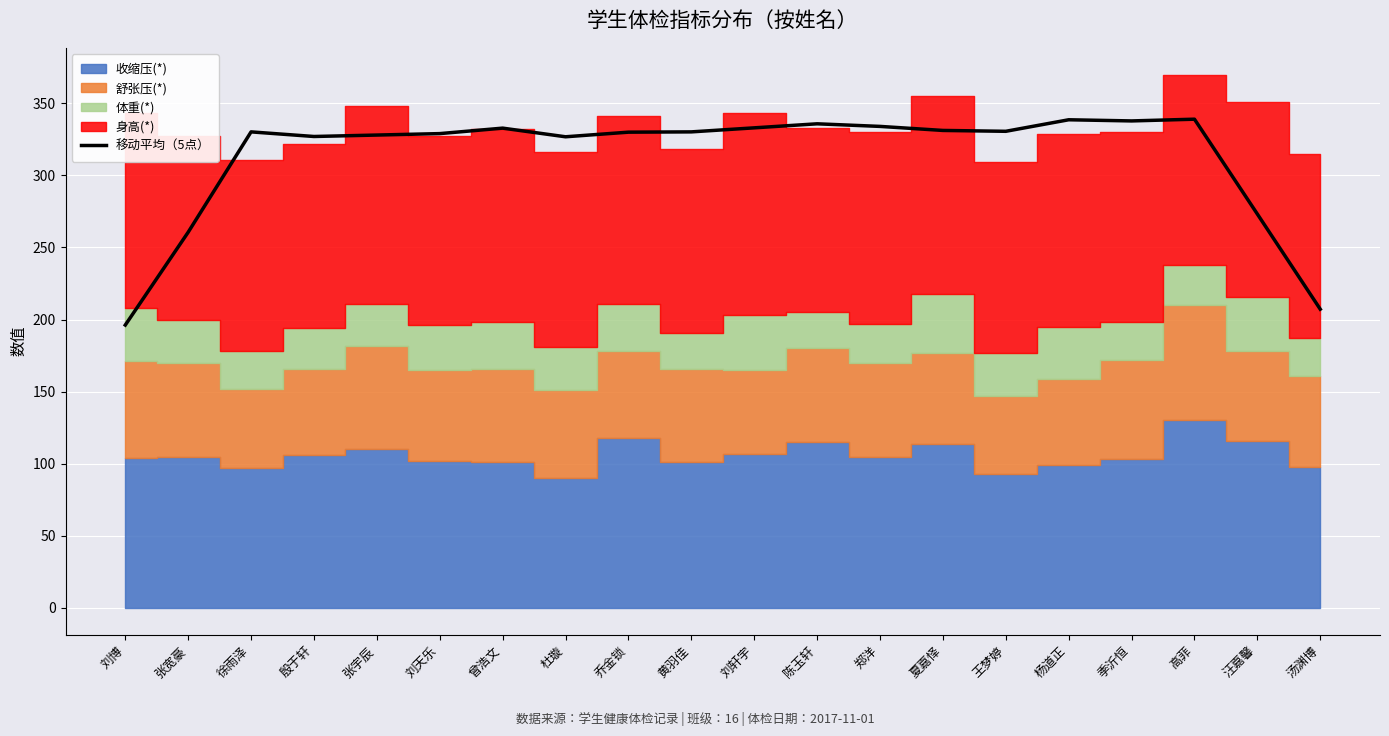

At which category does the data reach its first local valley?

殷于轩